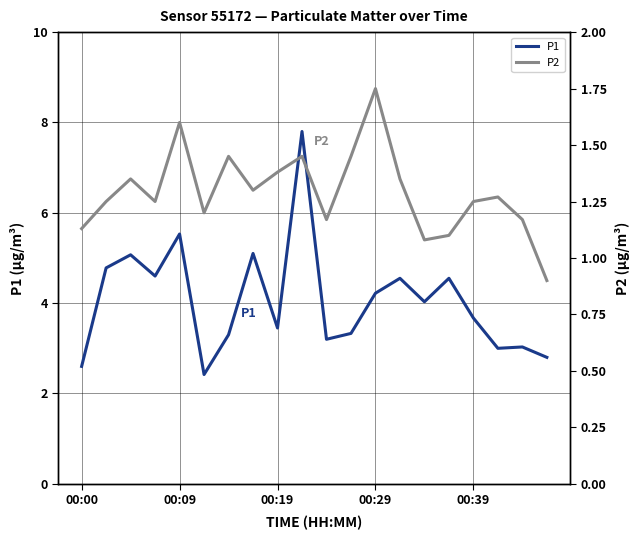

True or false: P1 and P2 cross at least once.

False